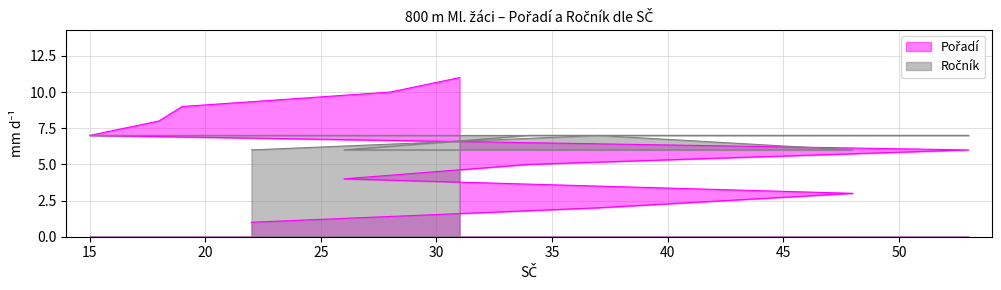

At which label is Ročník closest to 6?

22